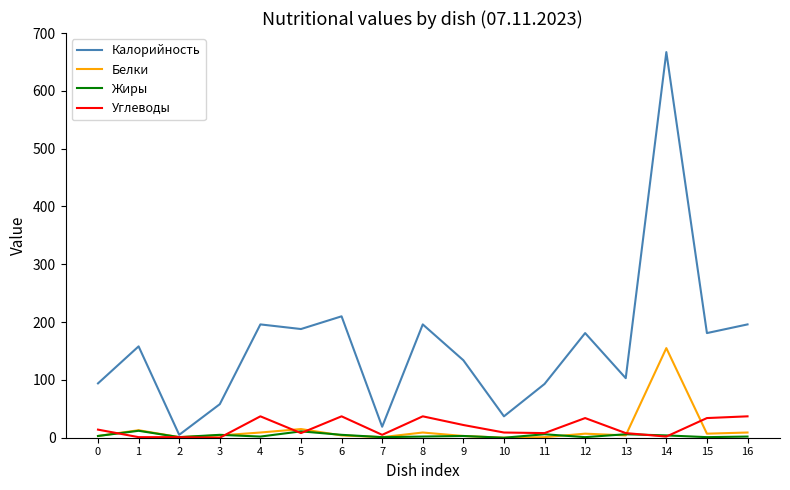

At which category does the chart reach its peak across all series?

14